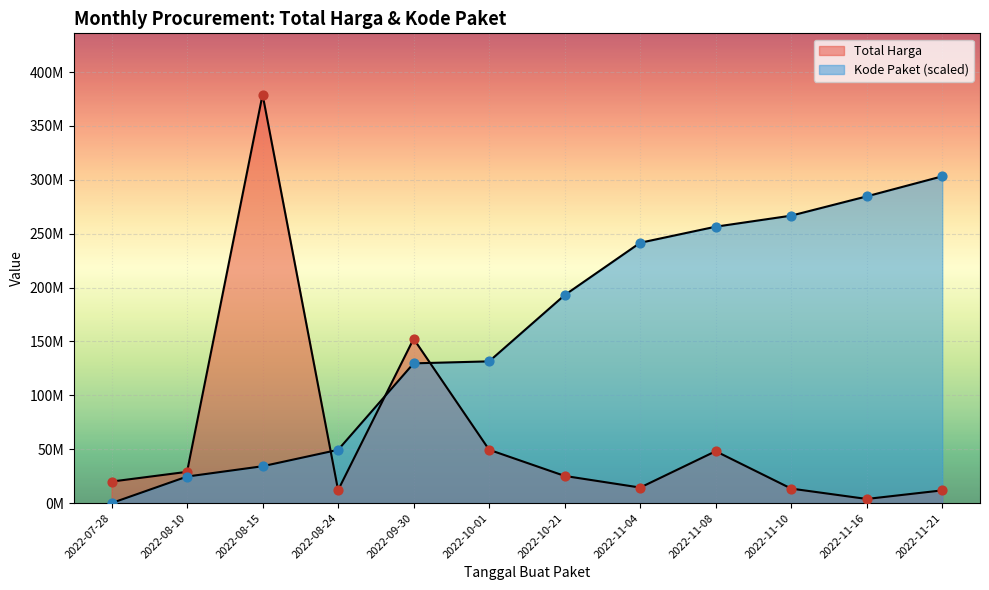

What are all the series names shown in the legend?

Total Harga, Kode Paket